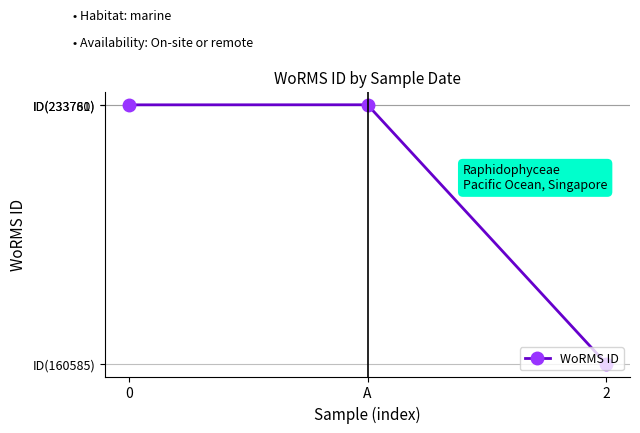

List the labels in order of value, smallest first.

2, 0, A